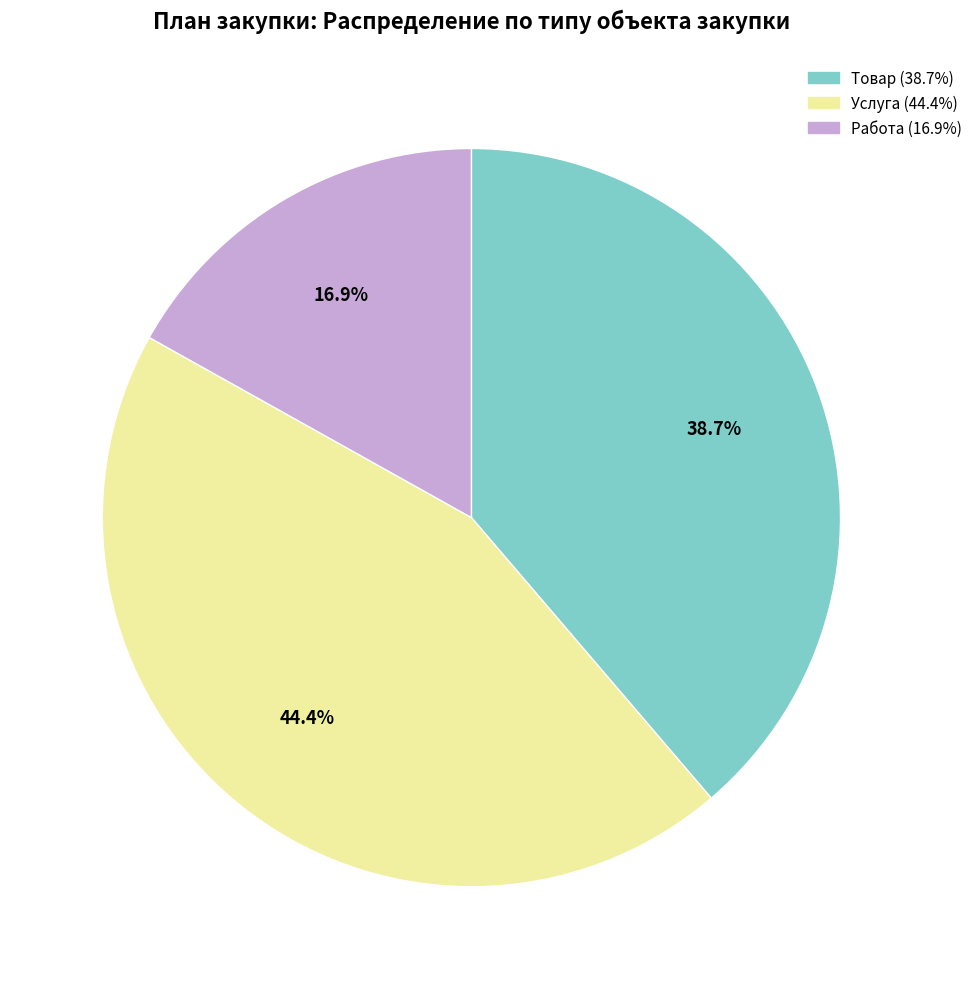

True or false: Услуга accounts for 50% of the total.

False